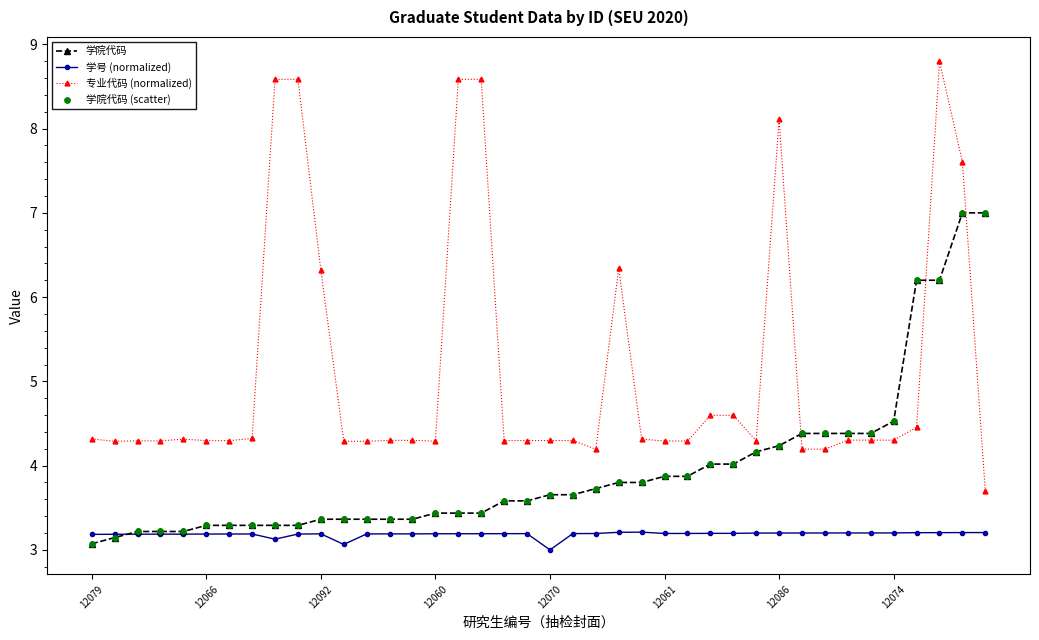

At how many categories does at least one series exceed 8?

6